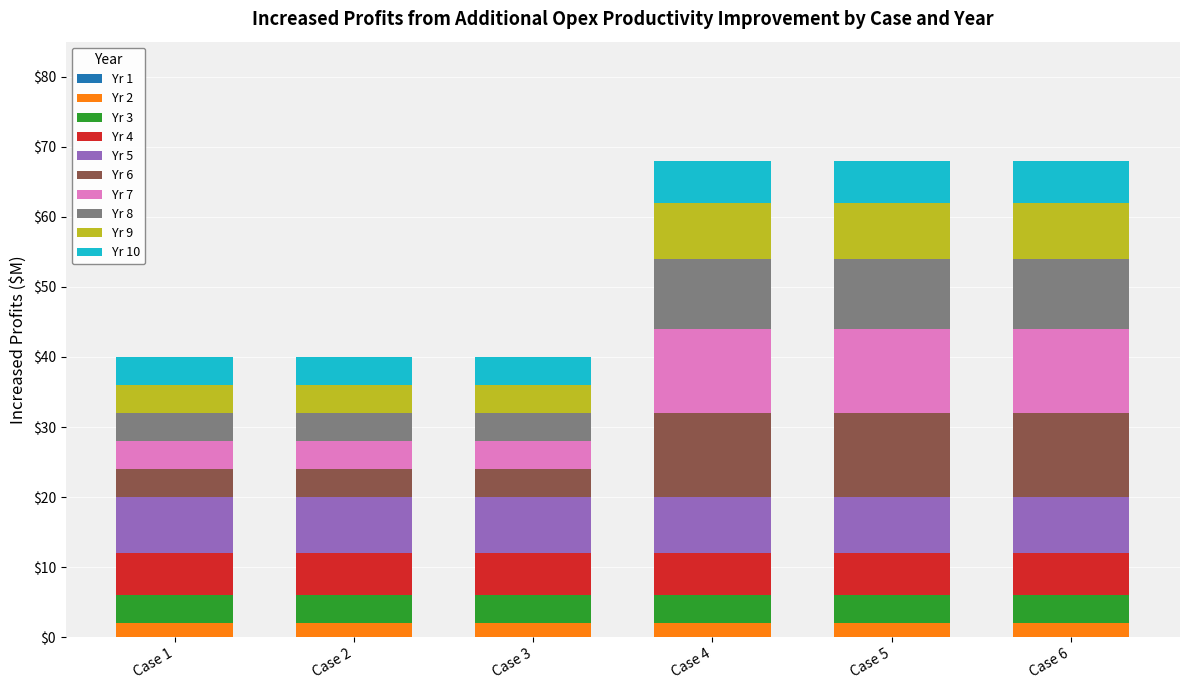

Are the bars grouped side by side (vs. stacked)?

No